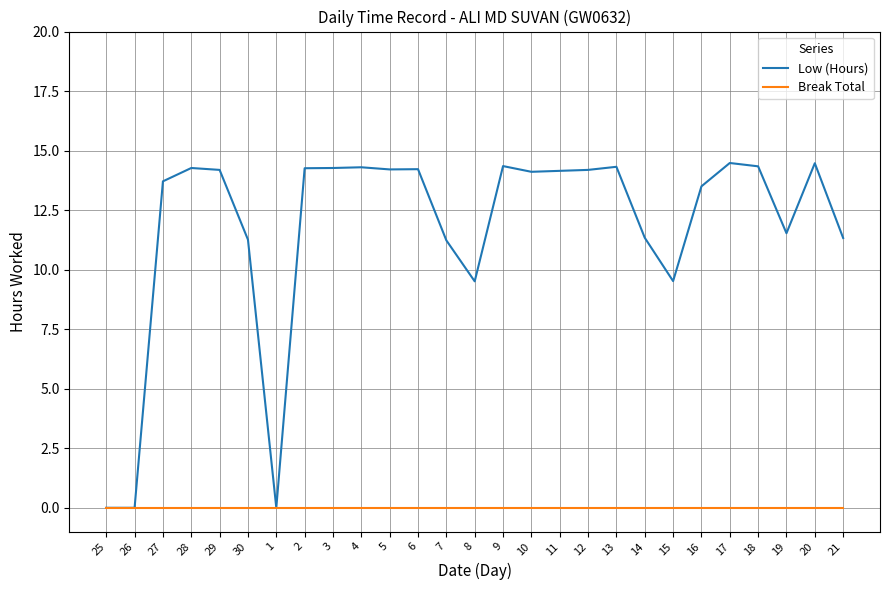

Is the value of Low (Hours) at 27 greater than the value of Break Total at 7?

Yes